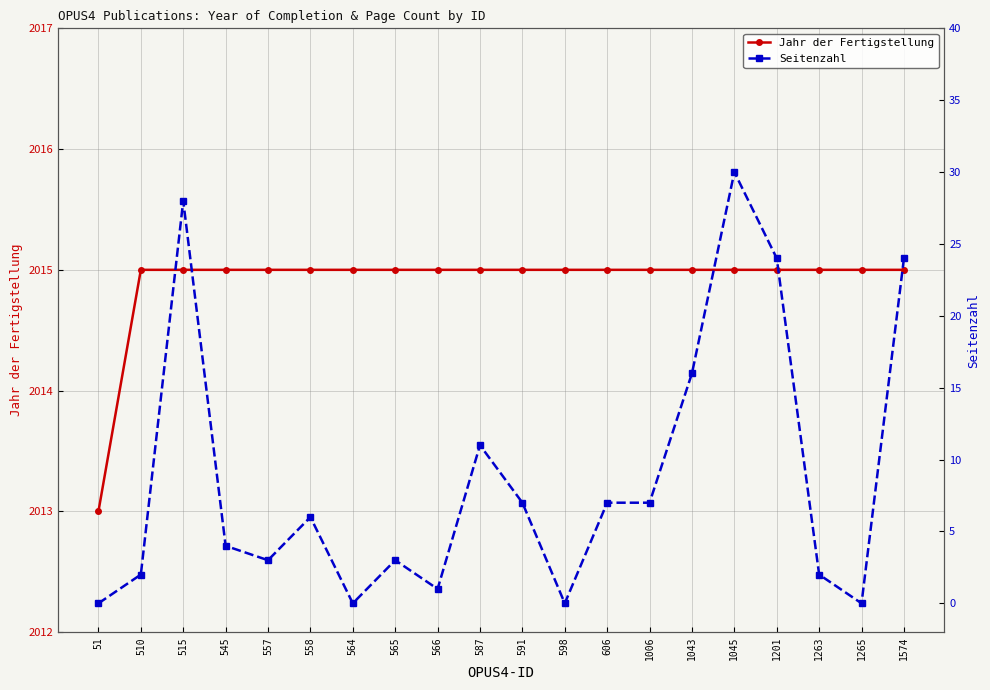

The Jahr der Fertigstellung series shows 2015 at 606. True or false?

True